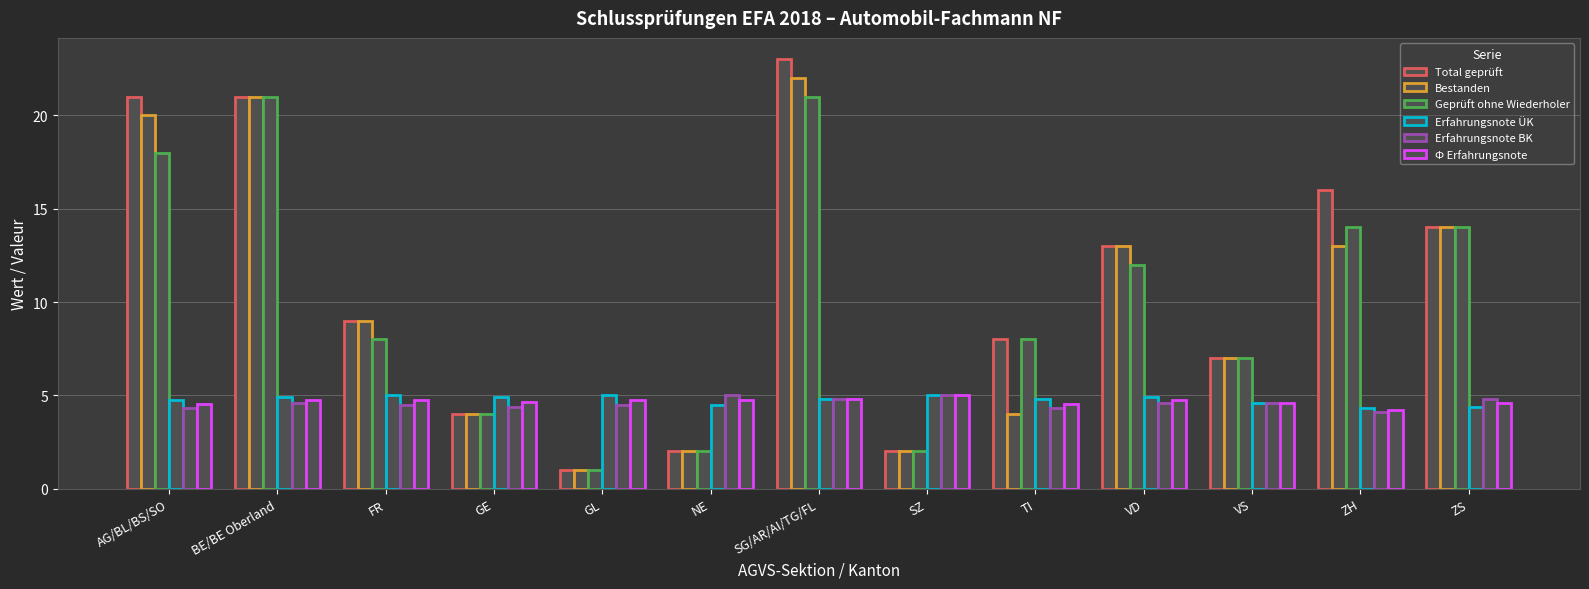

Rank the categories by Ф Erfahrungsnote value from lowest to highest.

ZH, AG/BL/BS/SO, TI, VS, ZS, GE, BE/BE Oberland, FR, GL, NE, VD, SG/AR/AI/TG/FL, SZ